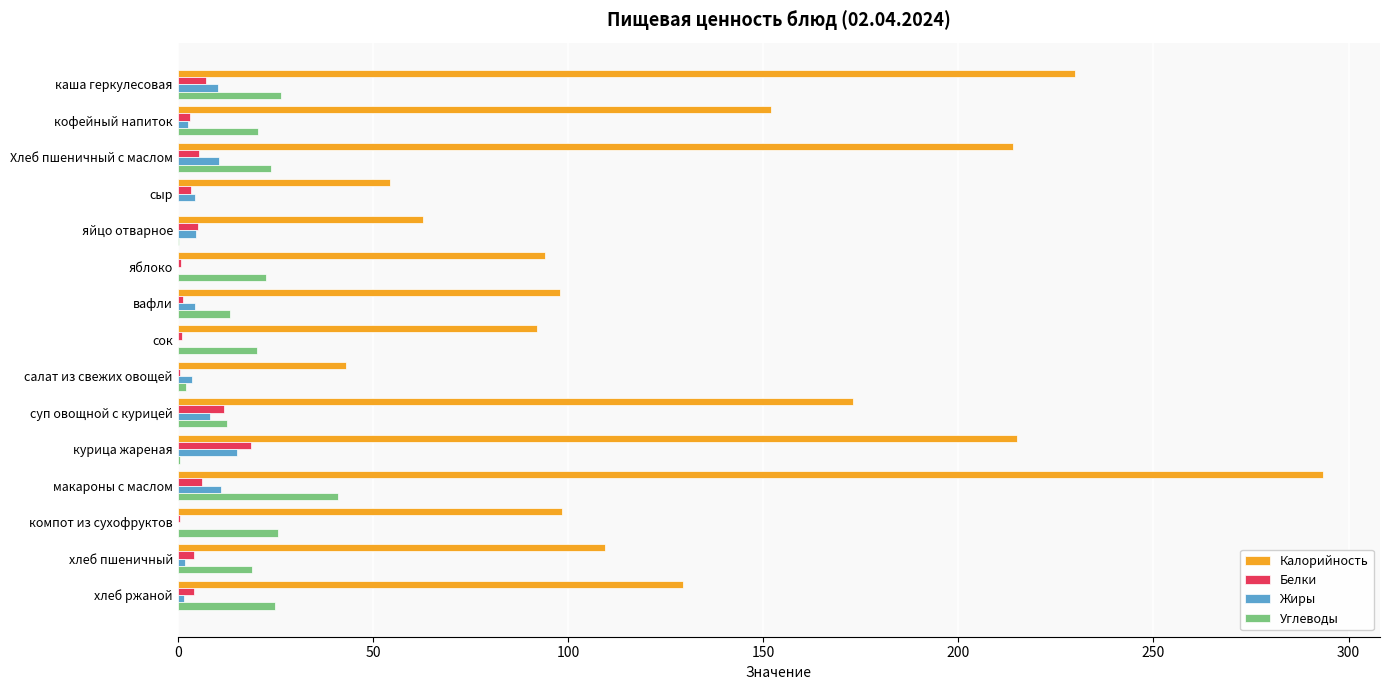

What is the sum of all Углеводы values?

253.3